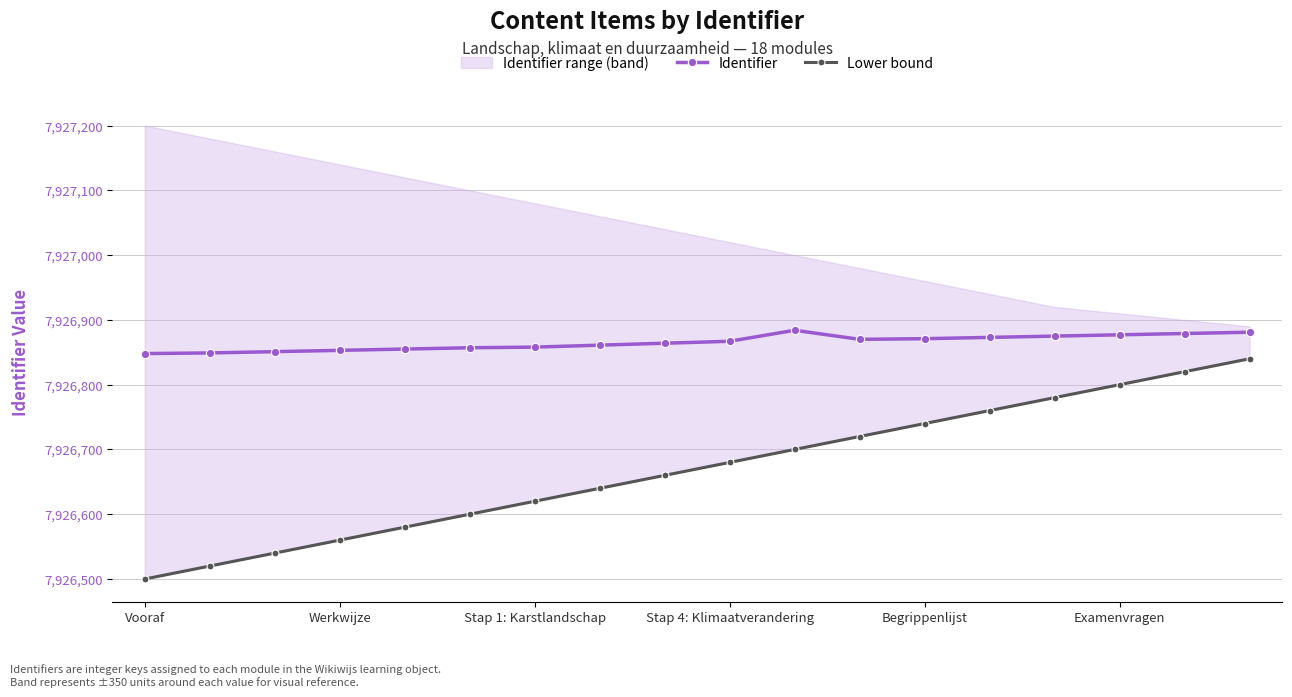

How many interior local peaks does the Identifier series have?

1